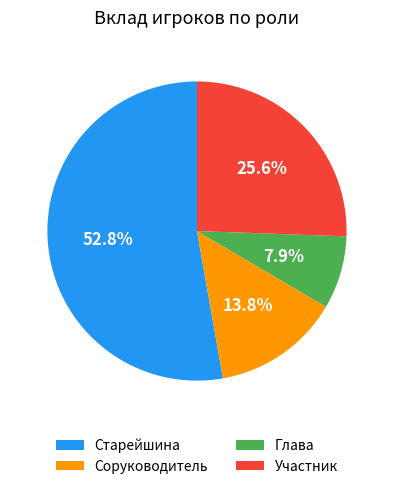

What is the smallest slice in the pie chart?

Глава